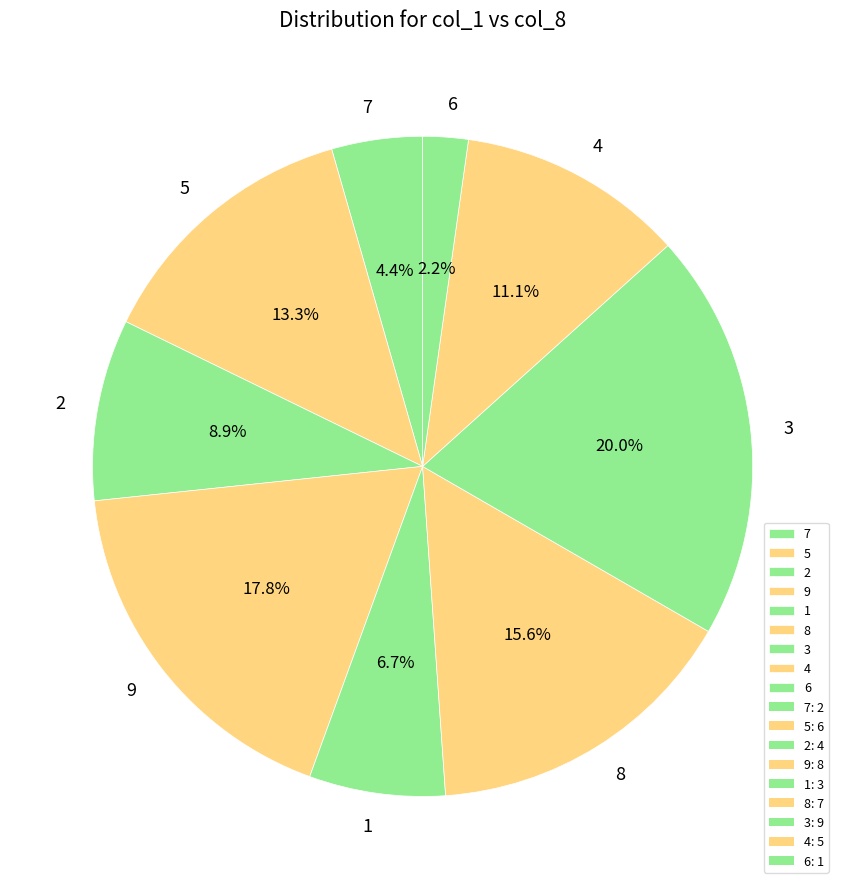

What is the smallest slice in the pie chart?

6